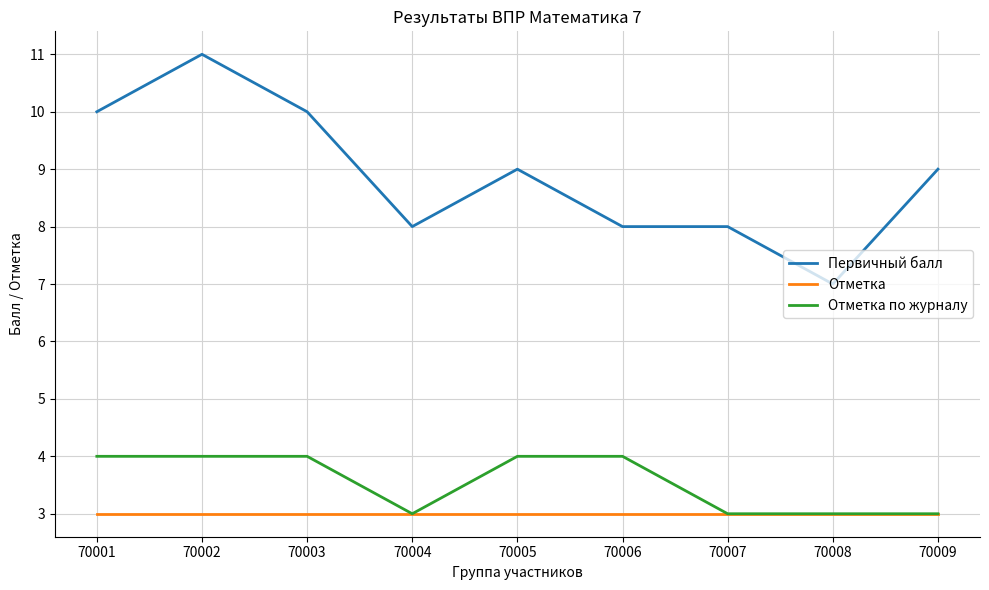

Reading left to right, what are all the values shown in this chart?

Первичный балл: 70001=10	70002=11	70003=10	70004=8	70005=9	70006=8	70007=8	70008=7	70009=9
Отметка: 70001=3	70002=3	70003=3	70004=3	70005=3	70006=3	70007=3	70008=3	70009=3
Отметка по журналу: 70001=4	70002=4	70003=4	70004=3	70005=4	70006=4	70007=3	70008=3	70009=3